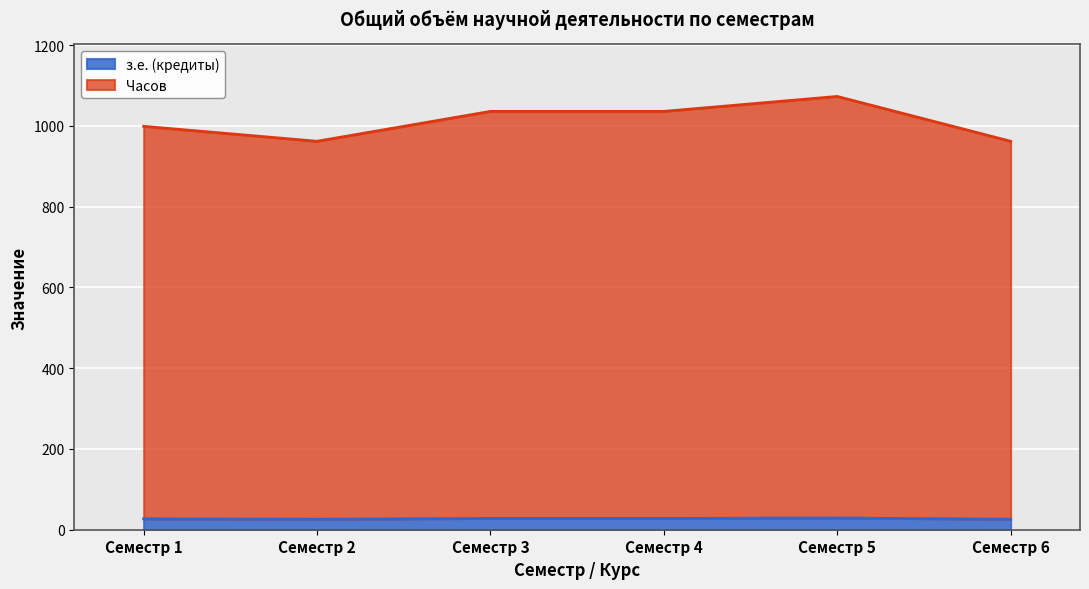

True or false: Часов has a value of 1520 at Семестр 2.

False